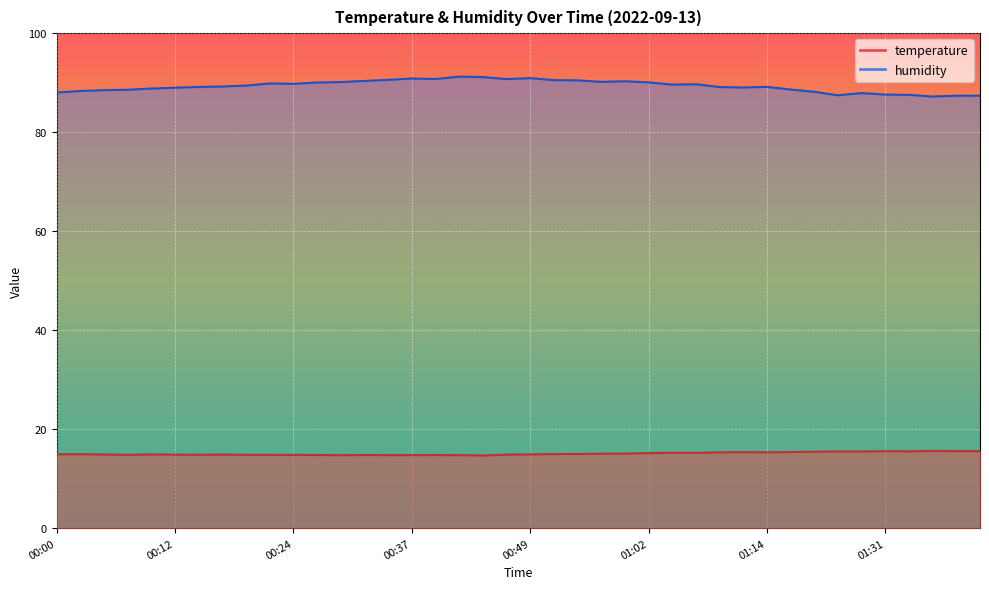

The value of temperature at 01:29 is 22.2. True or false?

False